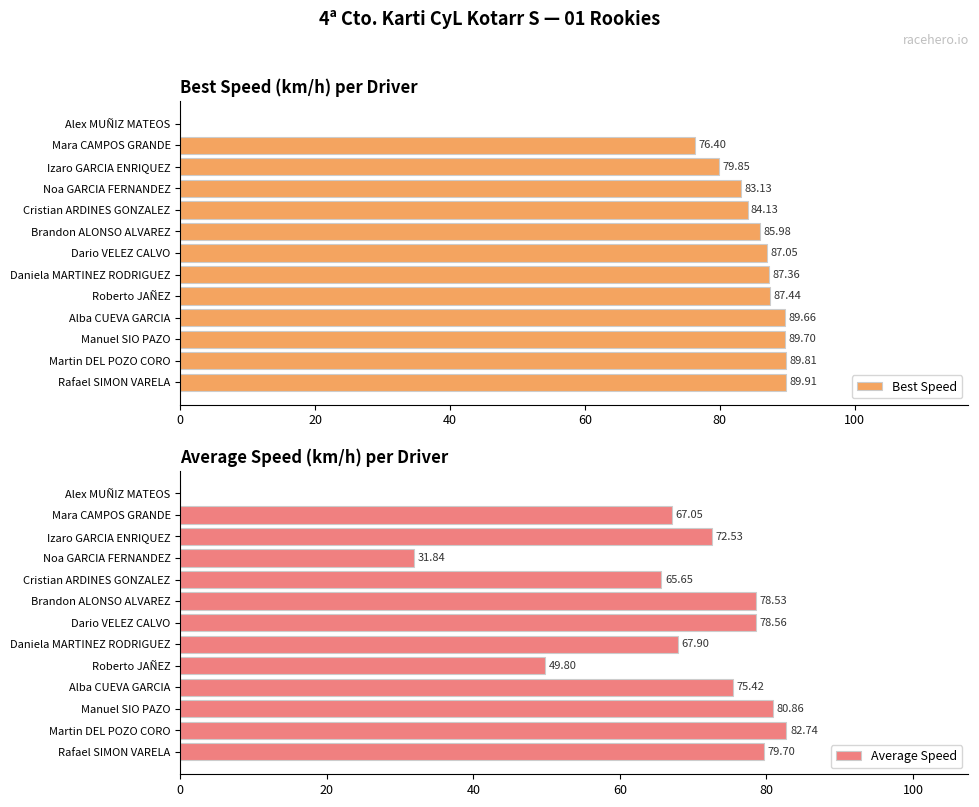

How many distinct data groups are displayed?

2